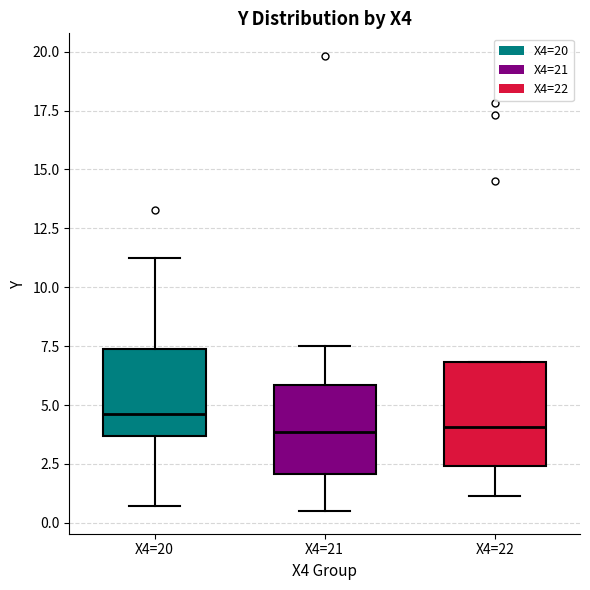

Comparing the boxes themselves (not the whiskers), which one is the tallest?

X4=22